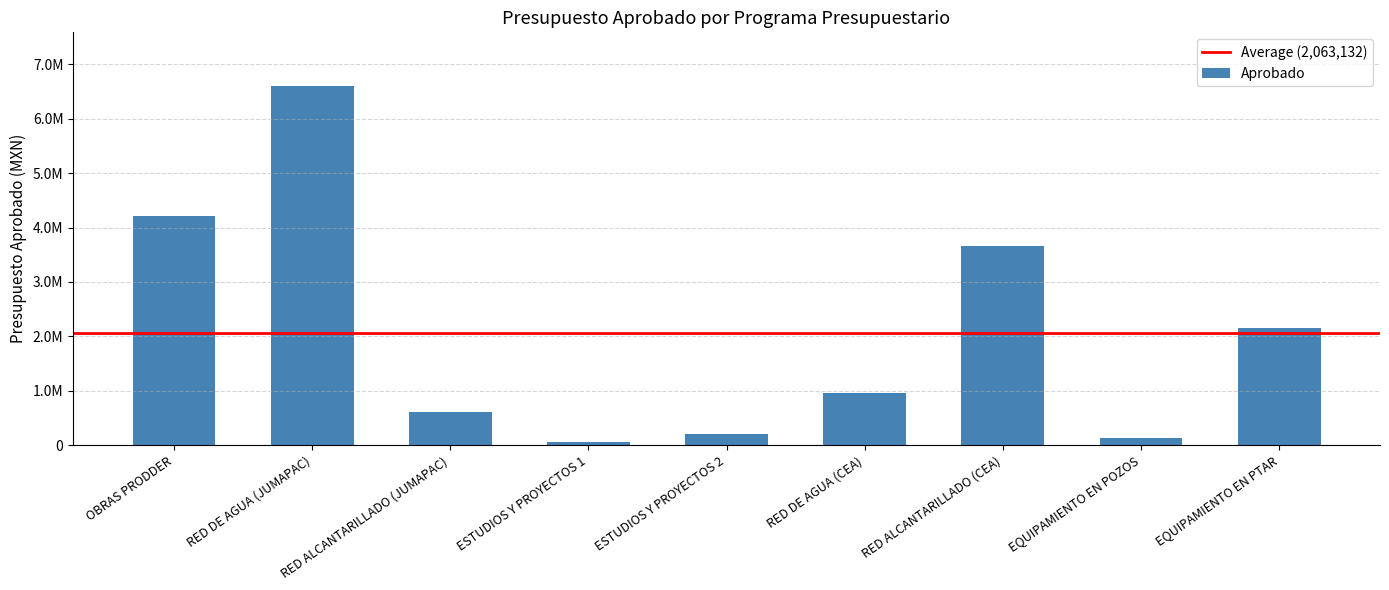

The chart shows a value of 600000.0 at RED ALCANTARILLADO (JUMAPAC). True or false?

True